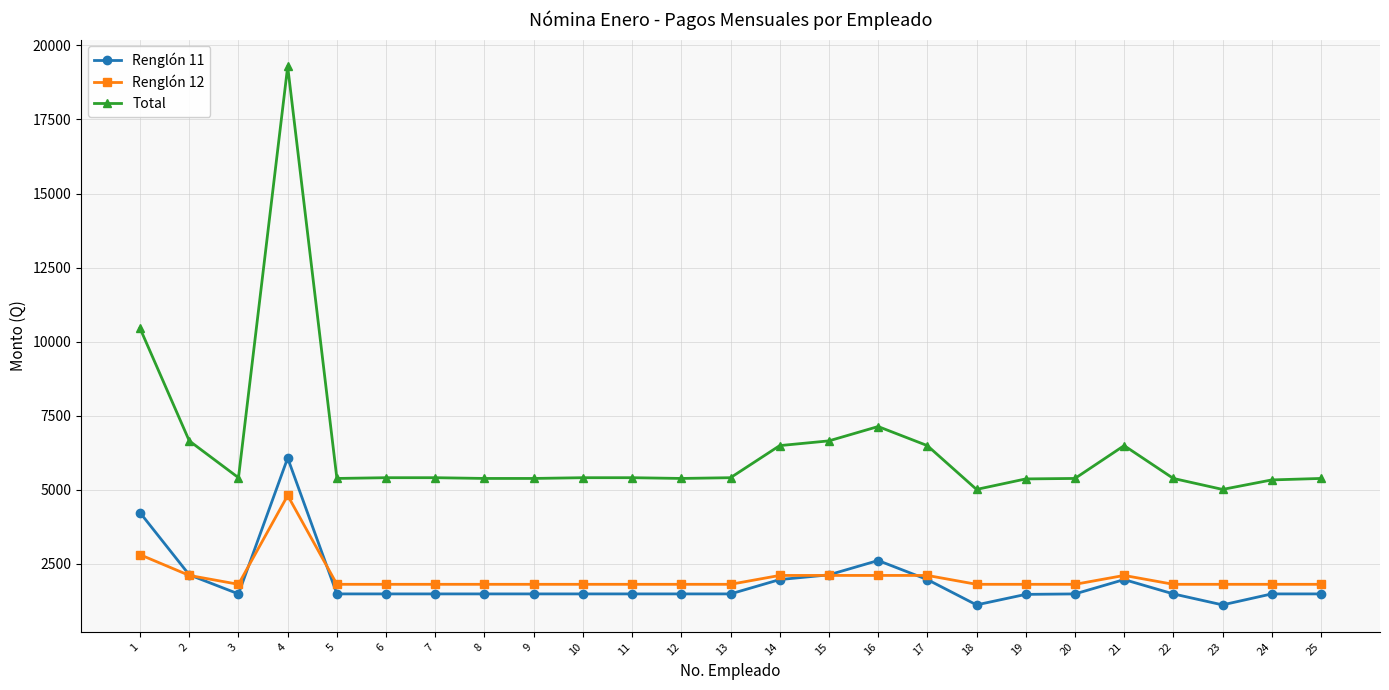

How many data points does each series have?

25